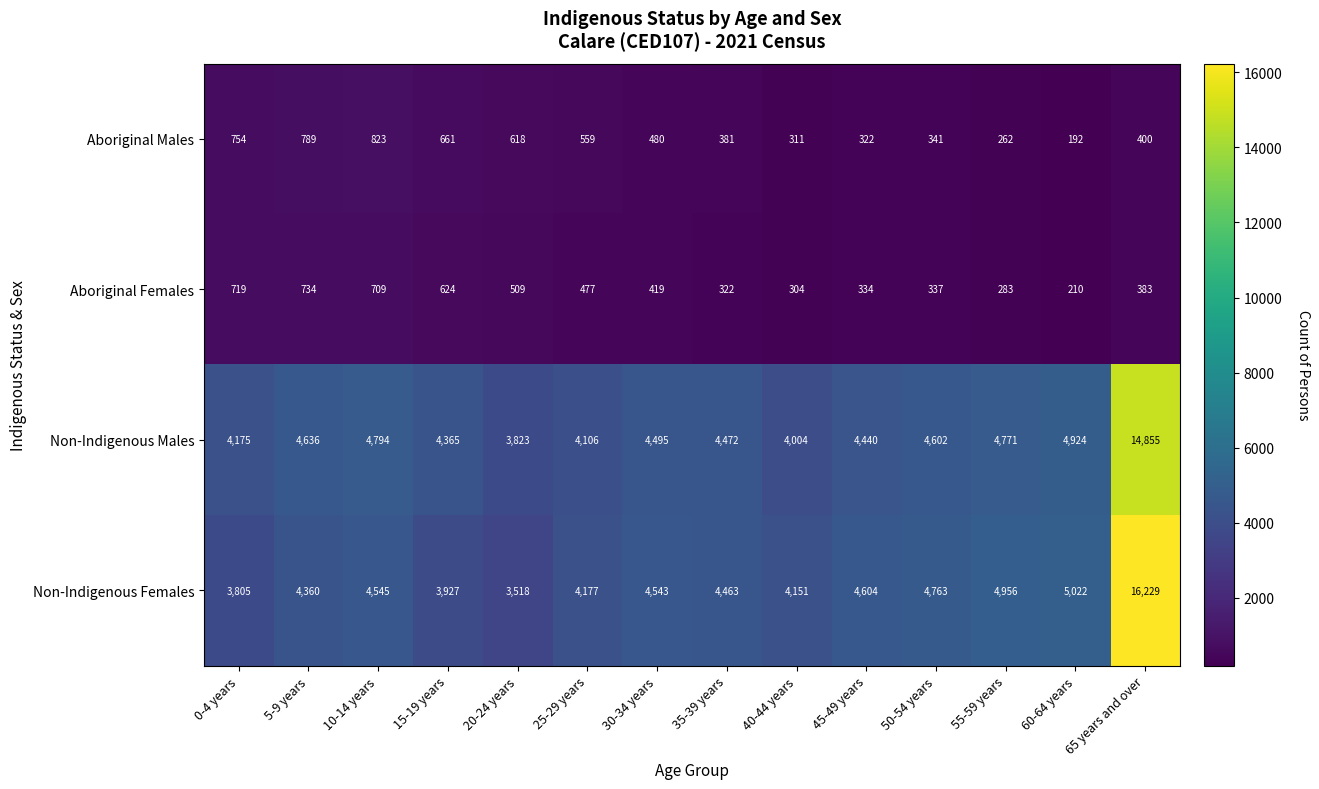

True or false: Aboriginal Females has a value of 81 at 45-49 years.

False